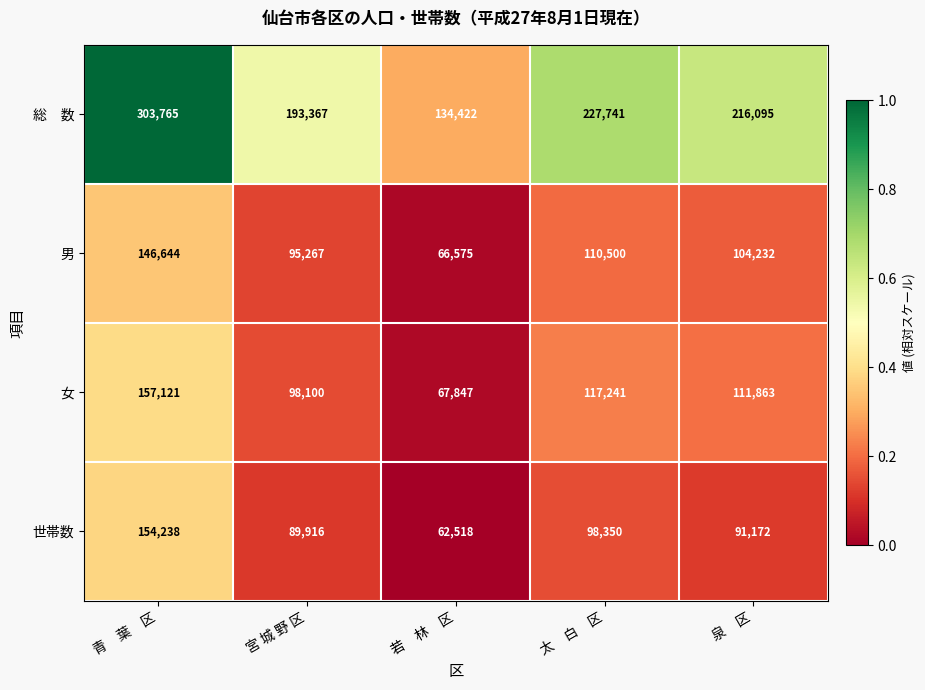

The value of 世帯数 at 若　林　区 is 106511. True or false?

False